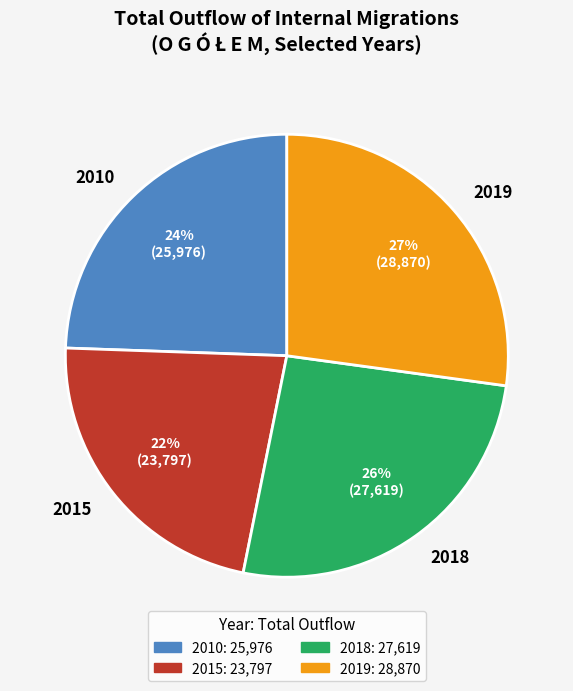

Does any single category account for the majority?

No